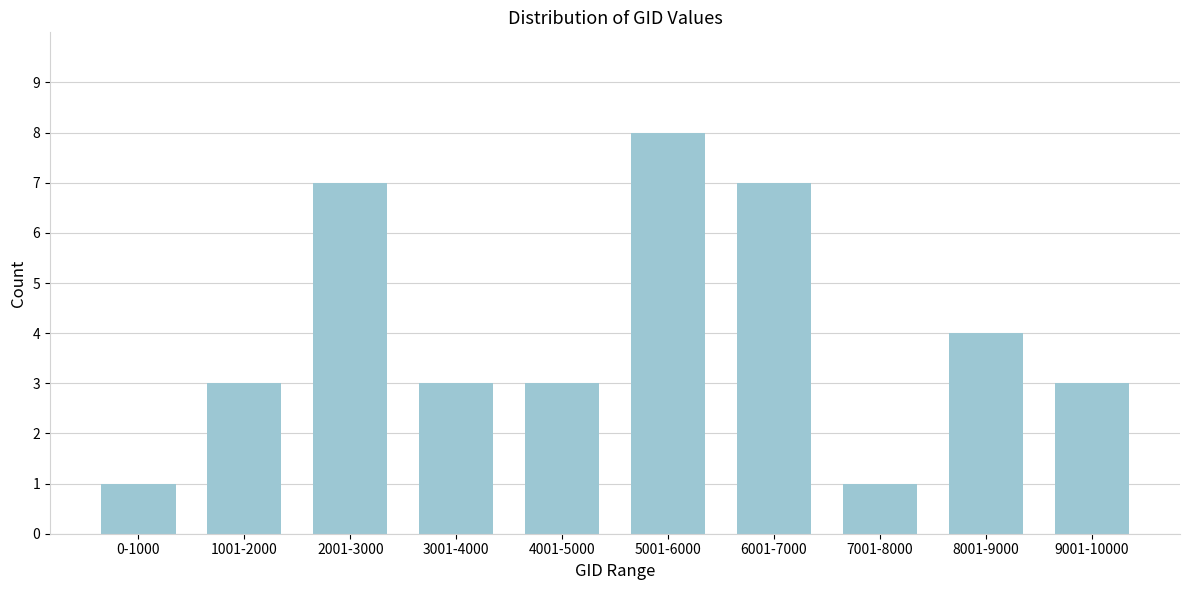

Reading left to right, what are all the values shown in this chart?

0-1000=1	1001-2000=3	2001-3000=7	3001-4000=3	4001-5000=3	5001-6000=8	6001-7000=7	7001-8000=1	8001-9000=4	9001-10000=3